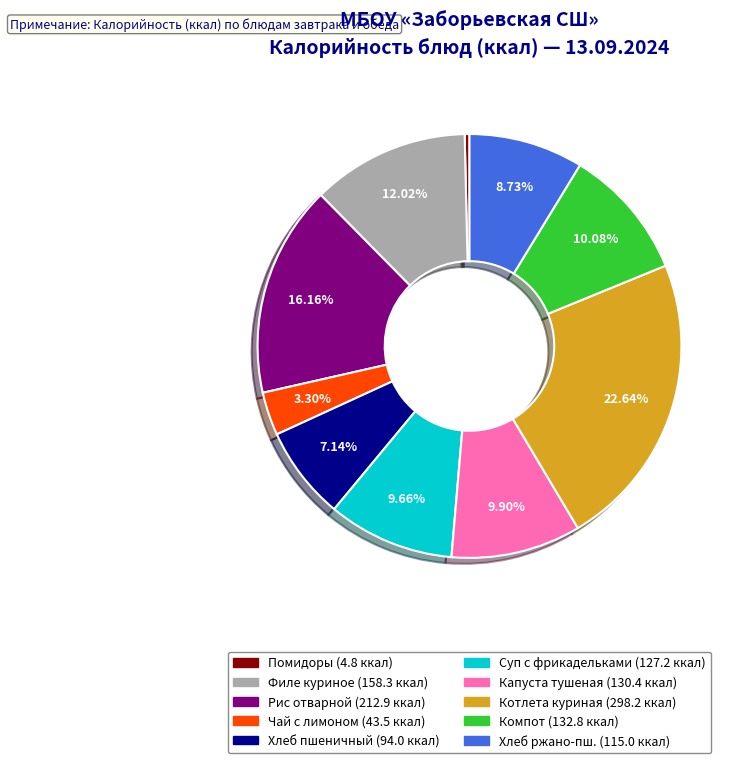

Does any single category account for the majority?

No